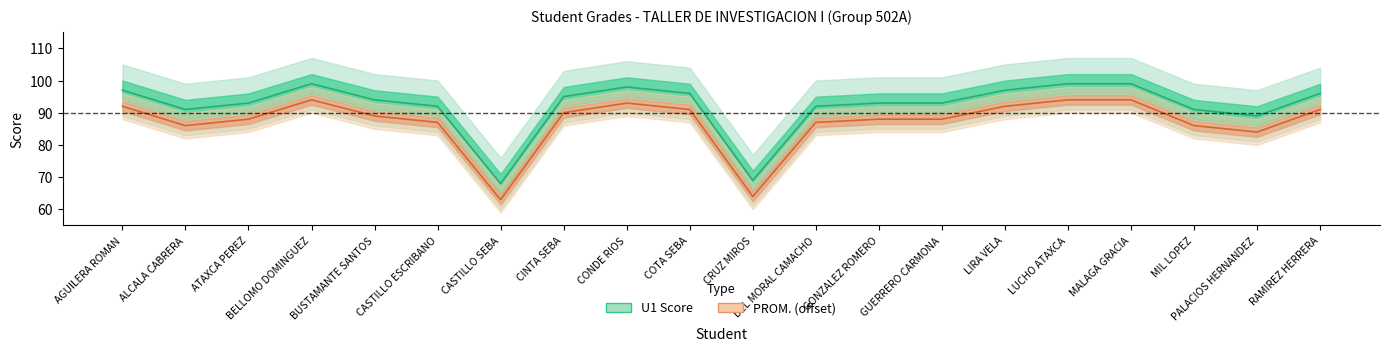

At which label does PROM. first exceed 89?

AGUILERA ROMAN